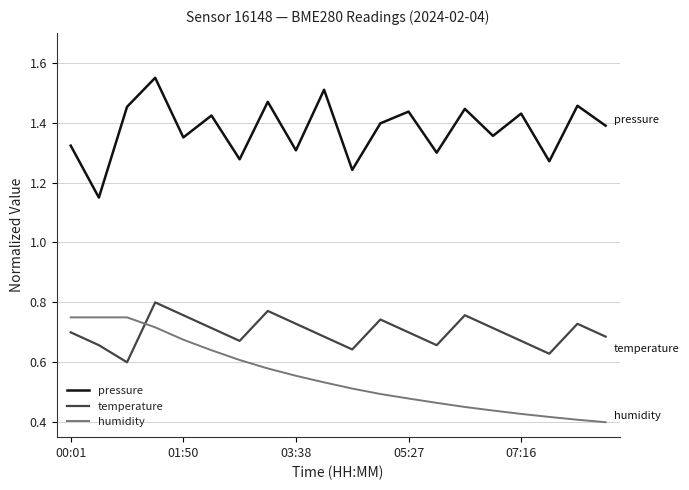

Is this an area chart (filled region under the line)?

No